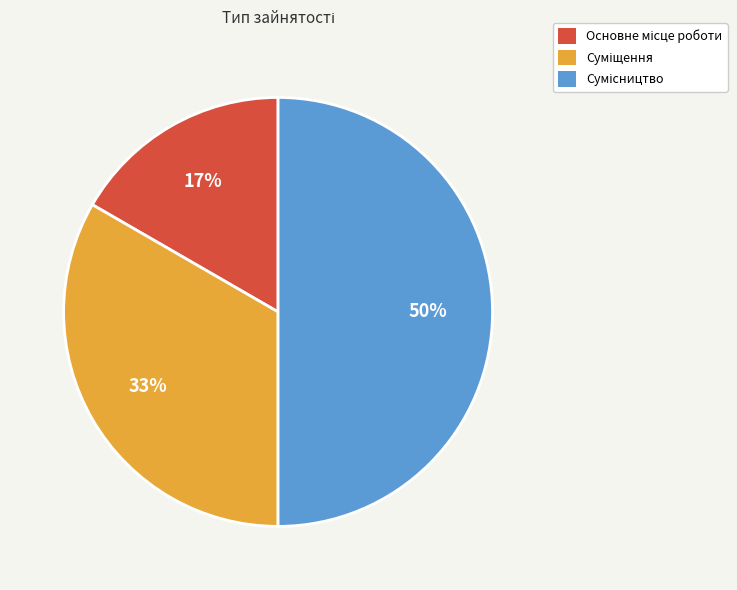

To the nearest percent, what is the difference between the largest and smallest slice percentages?

33%